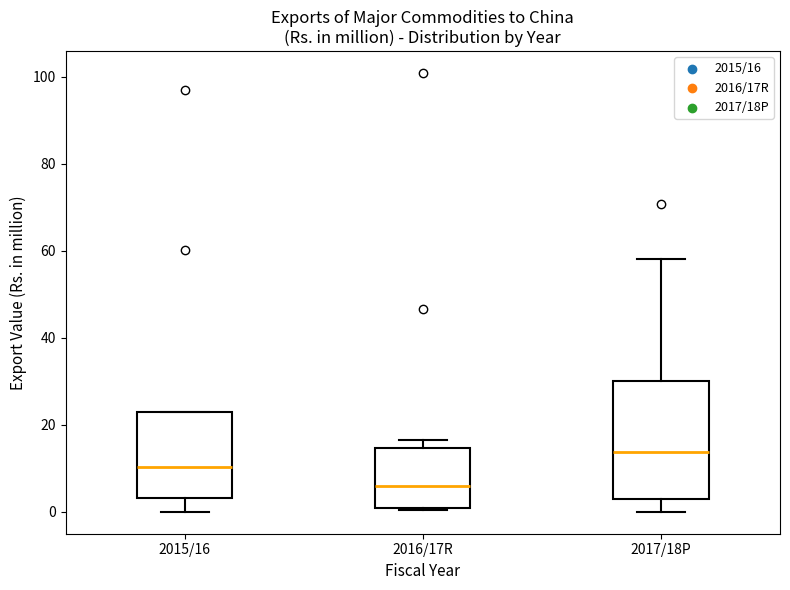

Which box's median line is the lowest?

2016/17R